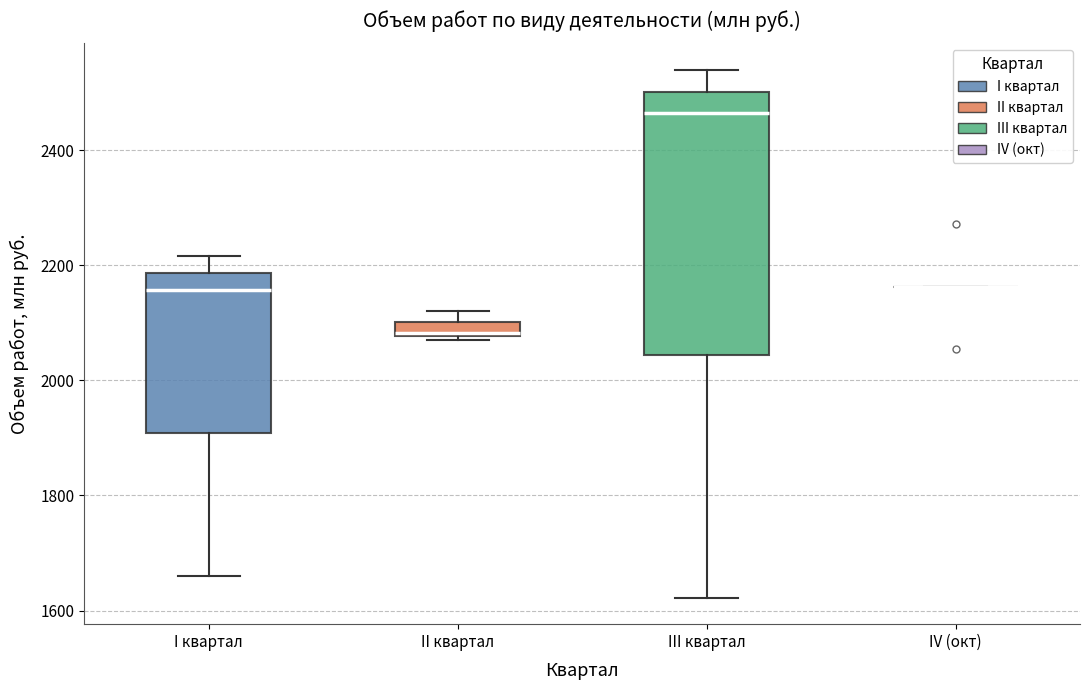

Comparing the boxes themselves (not the whiskers), which one is the tallest?

III квартал